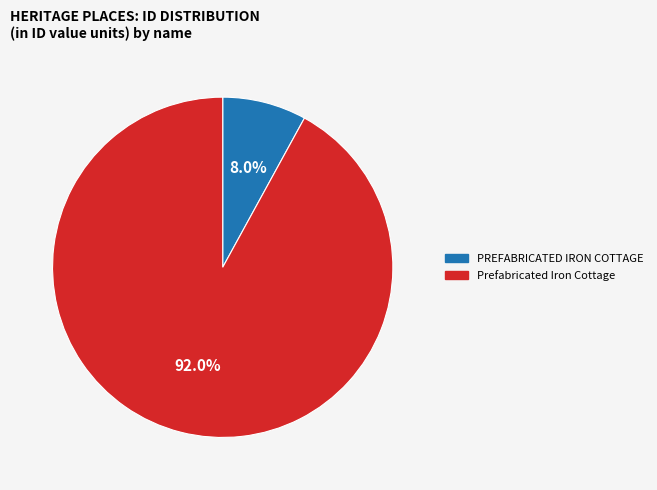

To the nearest percent, what is the average slice percentage?

50%